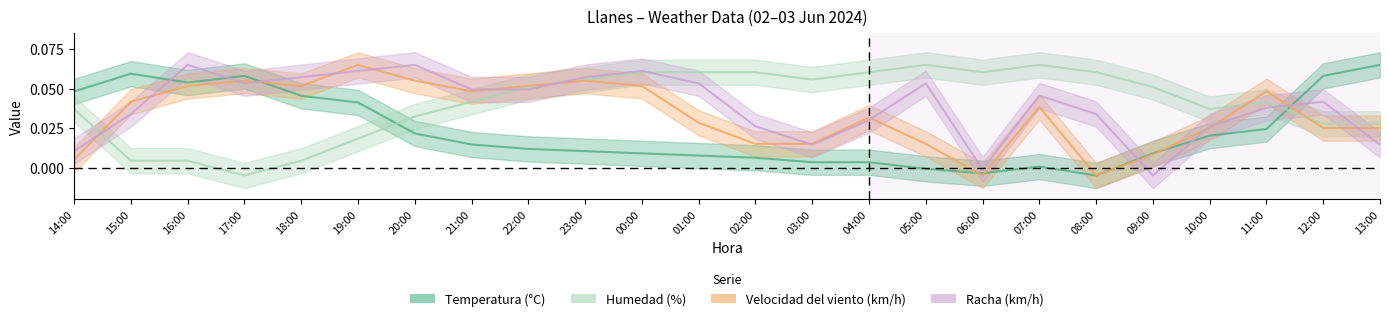

Which series has the widest spread of values?

Temperatura (°C)